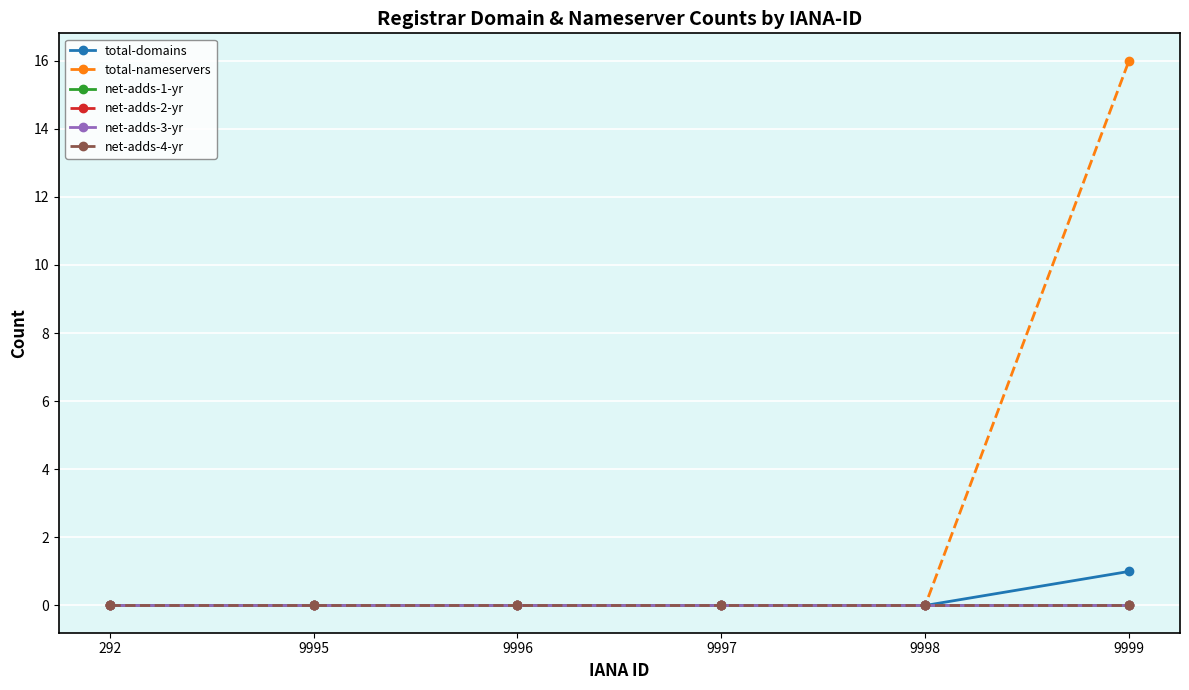

Is it true that net-adds-1-yr equals 0 at 9998?

True